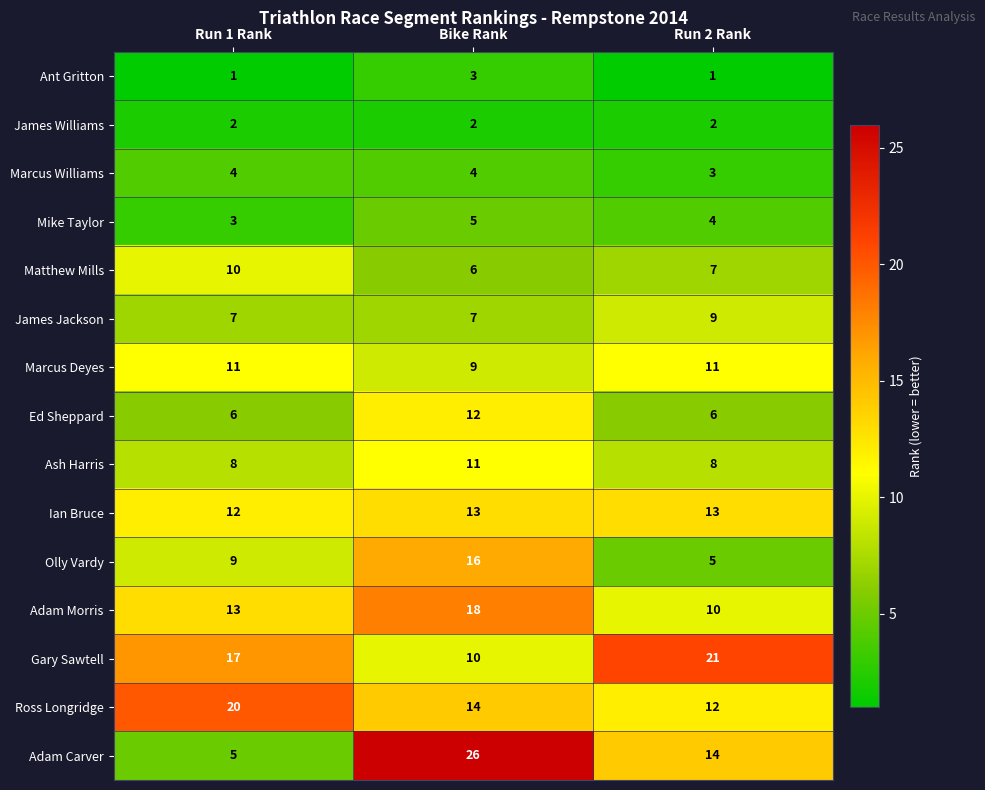

What is the difference between the maximum and second lowest values in the Matthew Mills series?

3